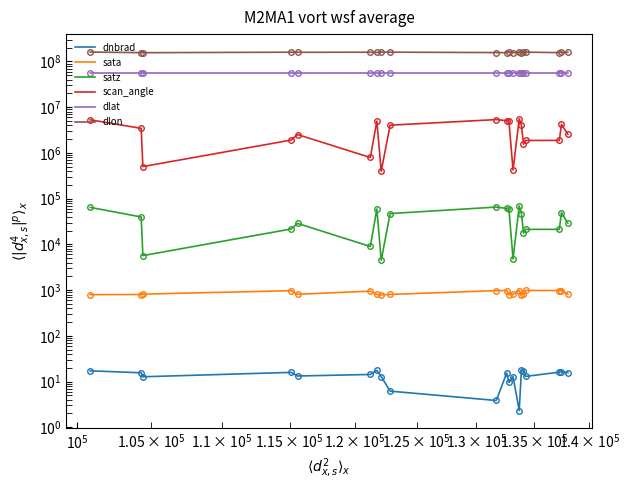

True or false: satz has a value of 86488.8 at $\mathdefault{10^{3}}$.

False